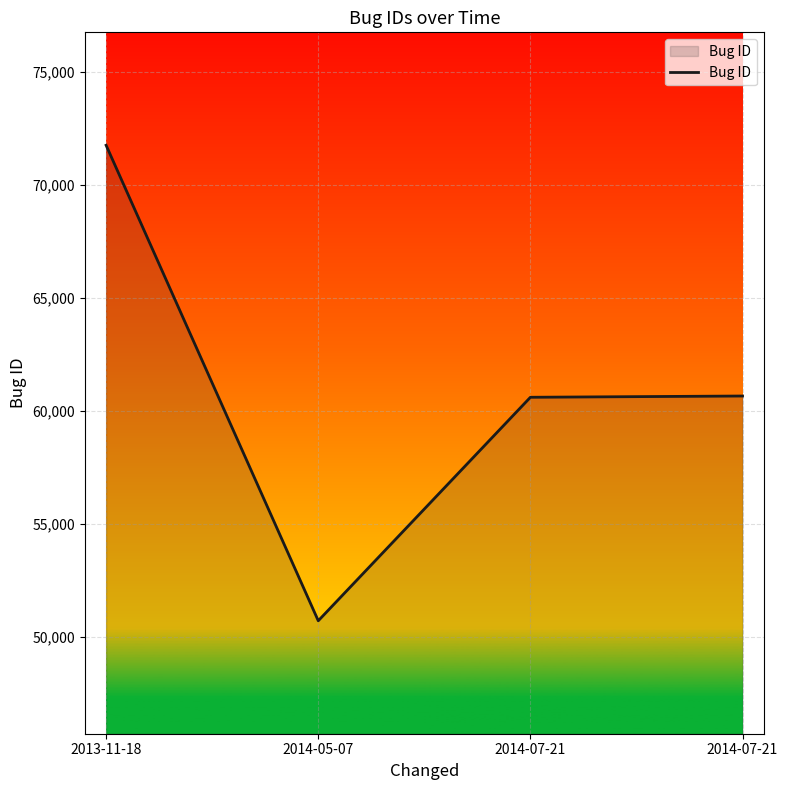

Reading left to right, transcribe all the data shown in this chart.

2013-11-18=71746	2014-05-07=50699	2014-07-21=60592	2014-07-21=60648